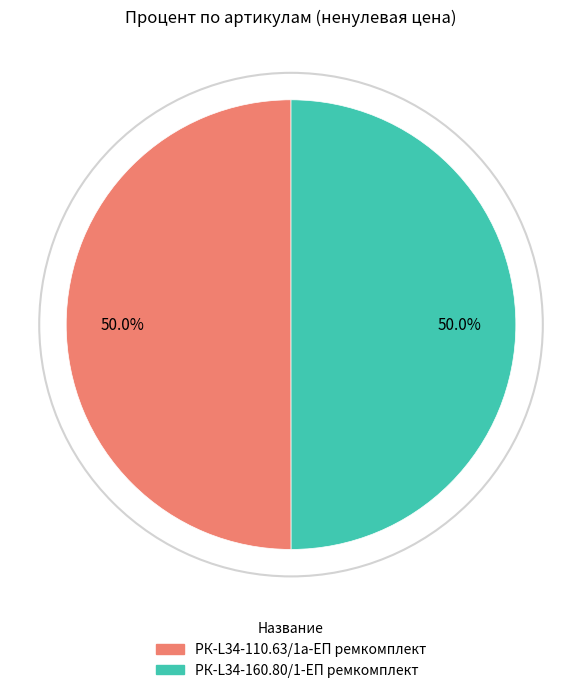

Count the number of slices in the pie.

2